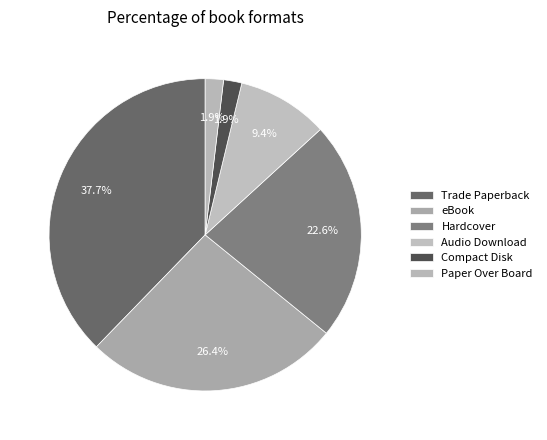

Approximately how many times larger is the value at Hardcover compared to eBook?

0.9